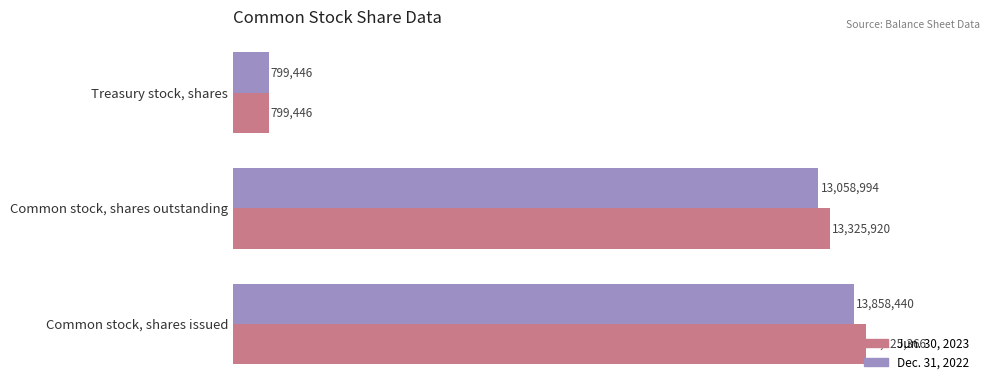

What are all the series names shown in the legend?

Jun. 30, 2023, Dec. 31, 2022